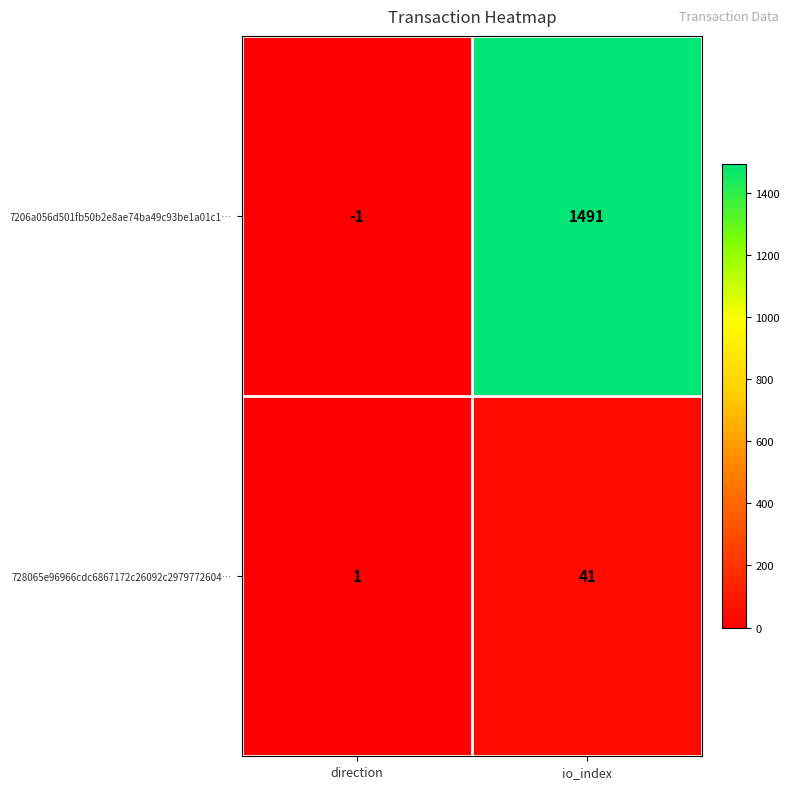

Reading left to right, extract all data points from this chart.

7206a056d501fb50b2e8ae74ba49c93be1a01c1…: -1	1491
728065e96966cdc6867172c26092c2979772604…: 1	41